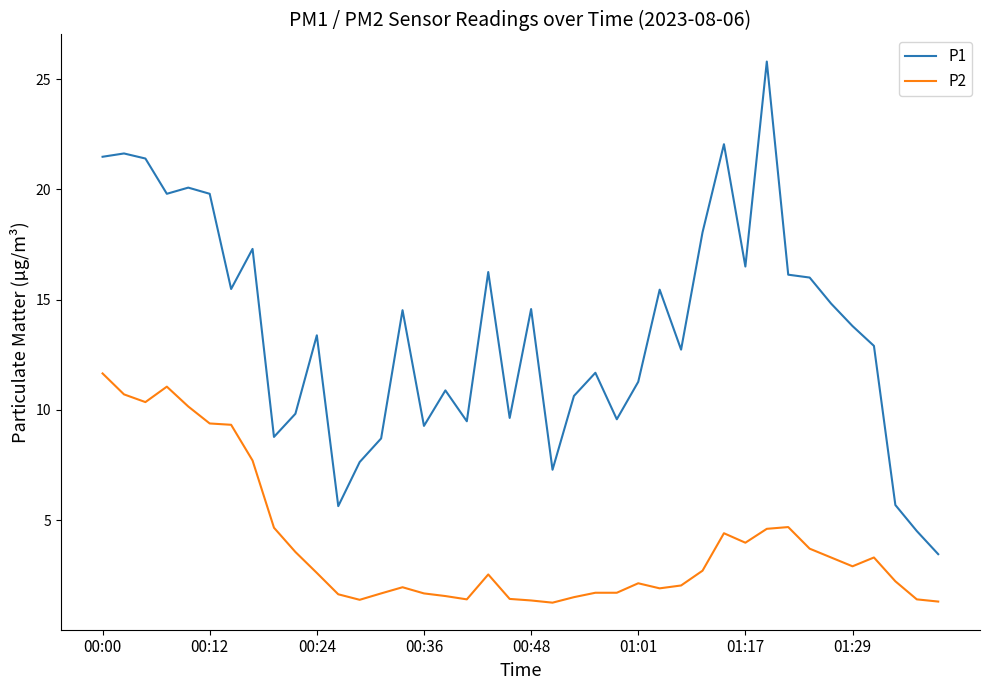

What is the maximum value shown in the chart?

25.8